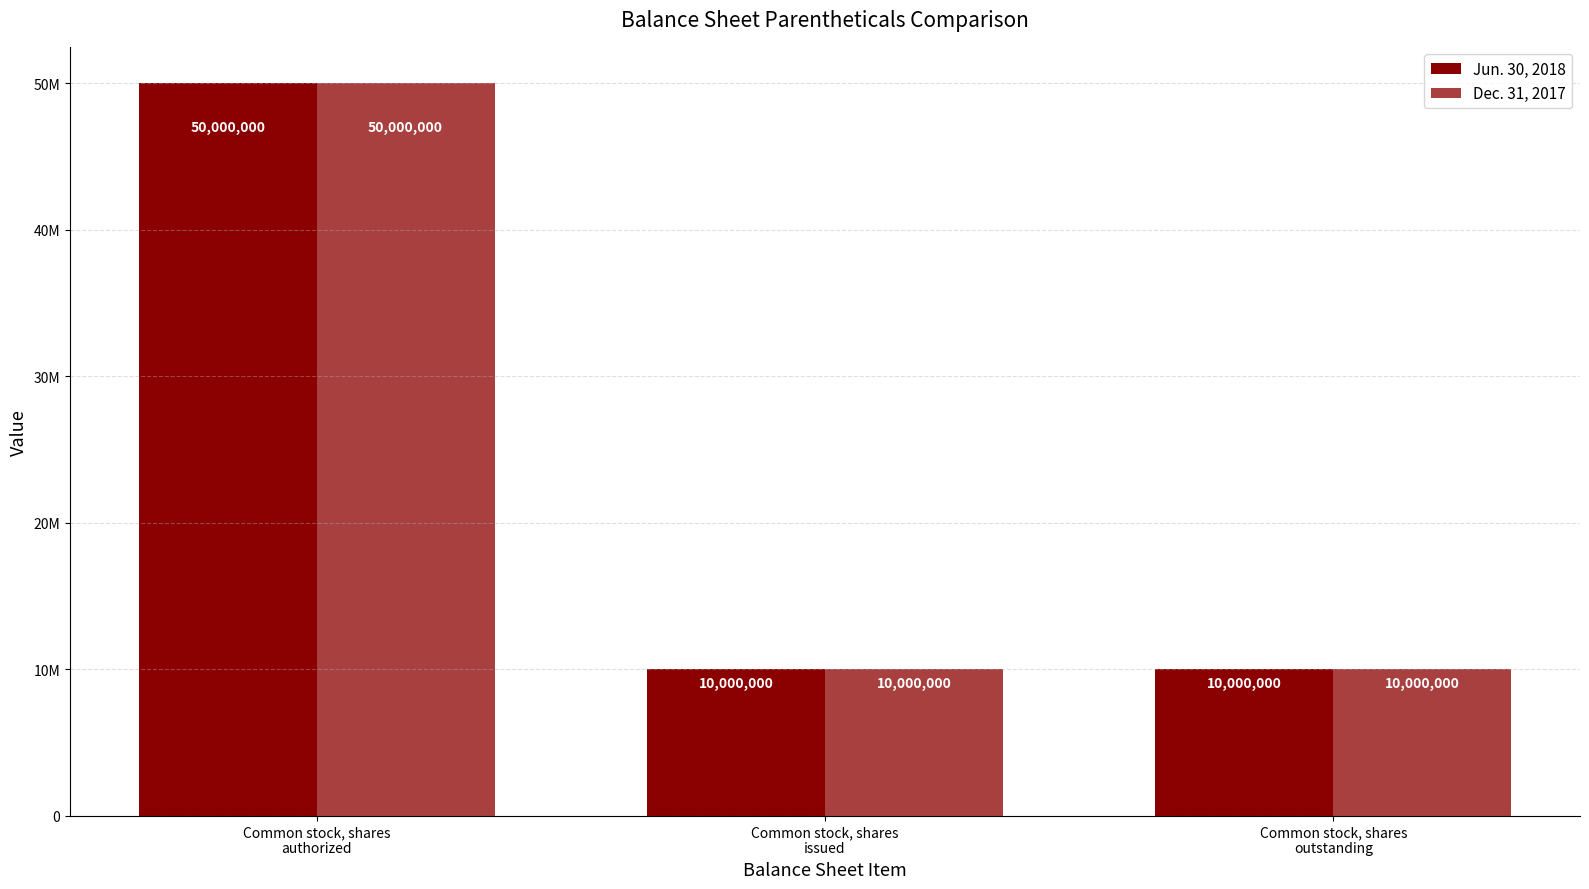

Are the bars horizontal?

No